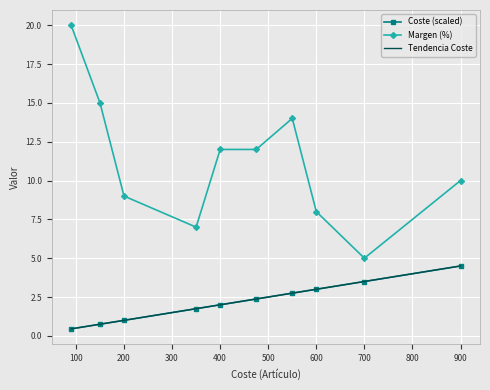

True or false: Coste (scaled) has more than 0 interior local peaks.

False